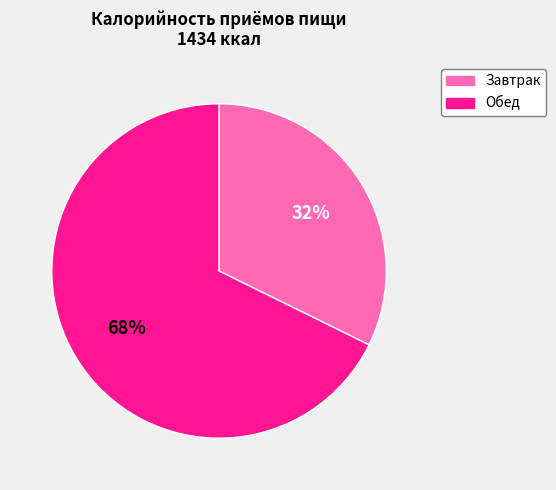

Which slice is the smallest?

Завтрак